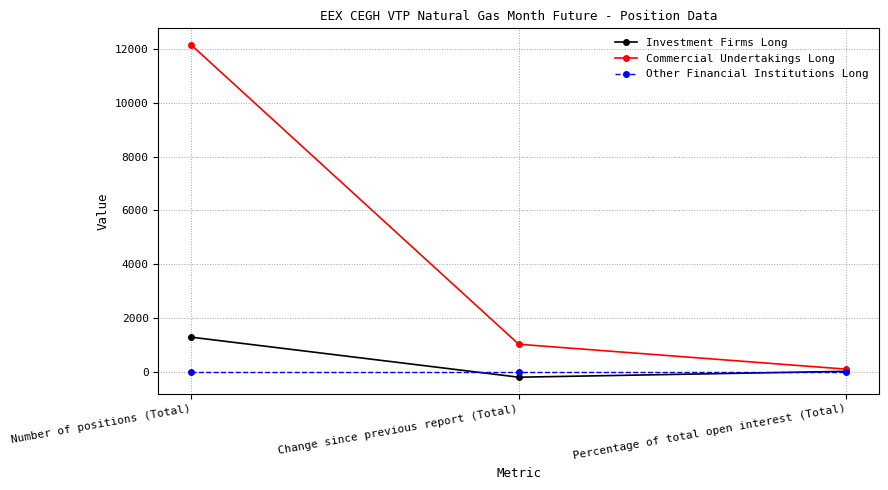

What is the sum of the Commercial Undertakings Long values at Percentage of total open interest (Total) and Change since previous report (Total)?

1108.4